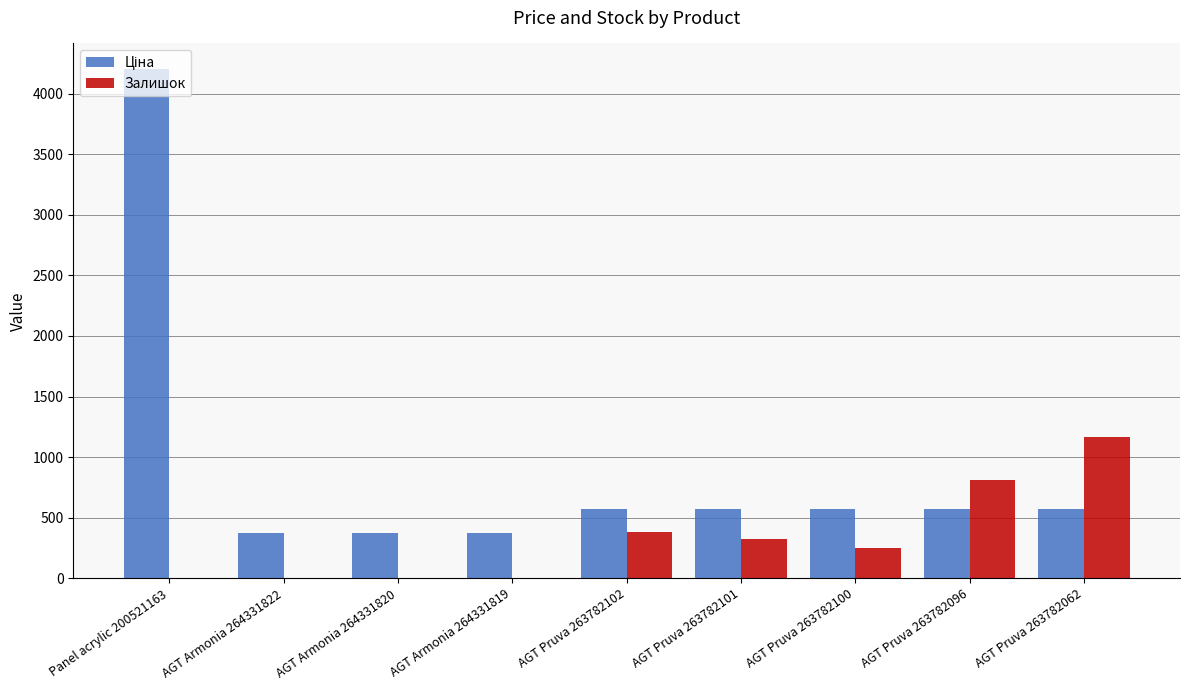

At which category is the sum across all series the highest?

Panel acrylic 200521163